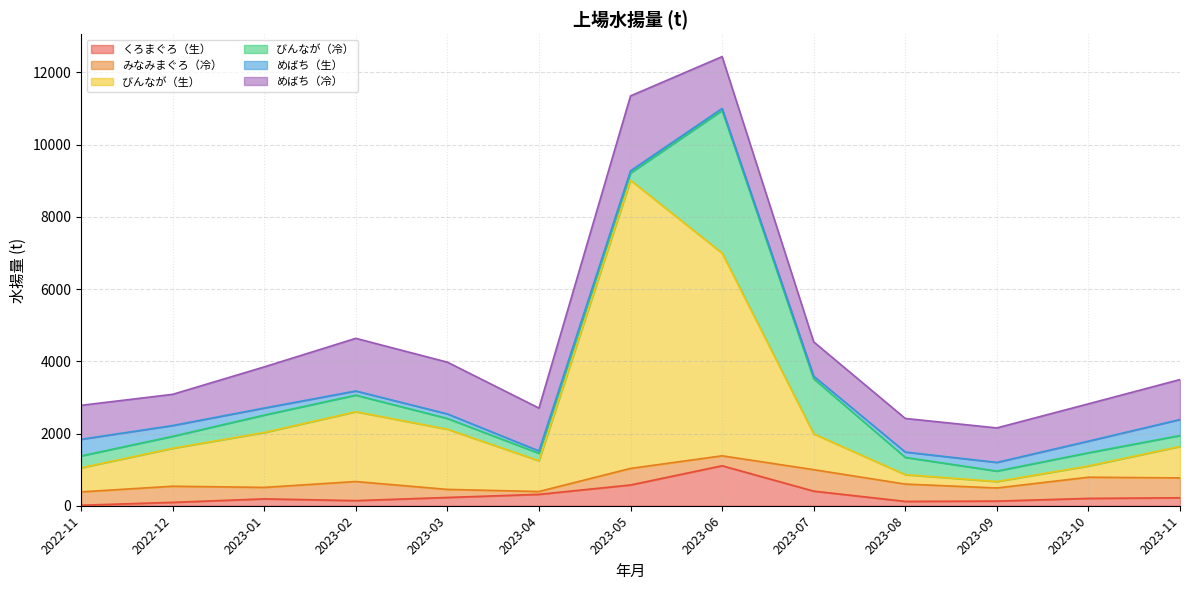

How many data points does each series have?

13